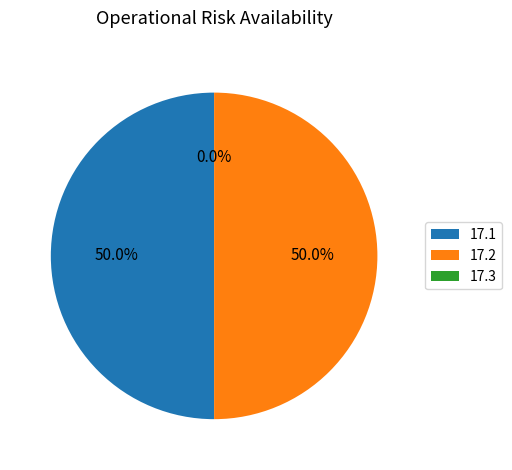

Is it true that 17.3 is 1% of the pie?

False